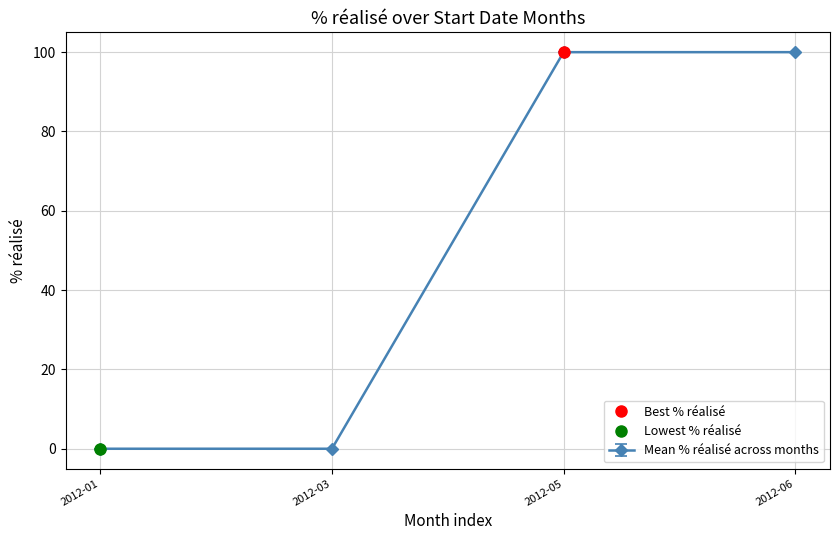

Is it true that Mean % réalisé across months equals 100 at 2012-06-12?

True